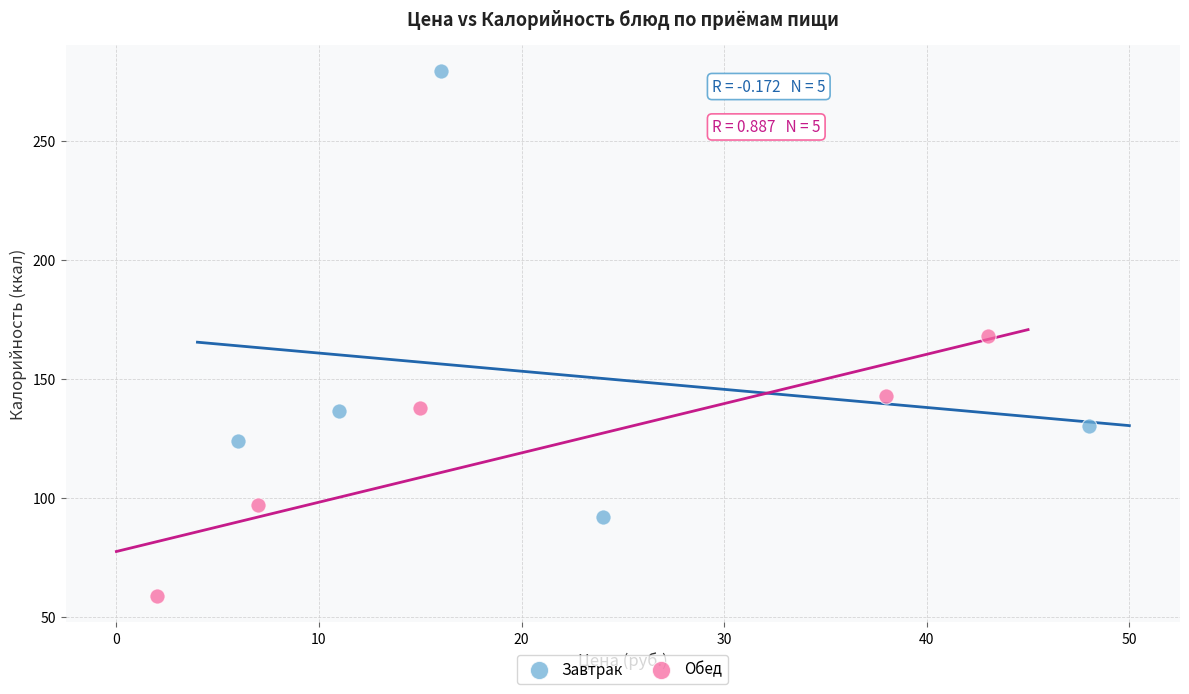

Which series contains the lowest Y value?

Обед